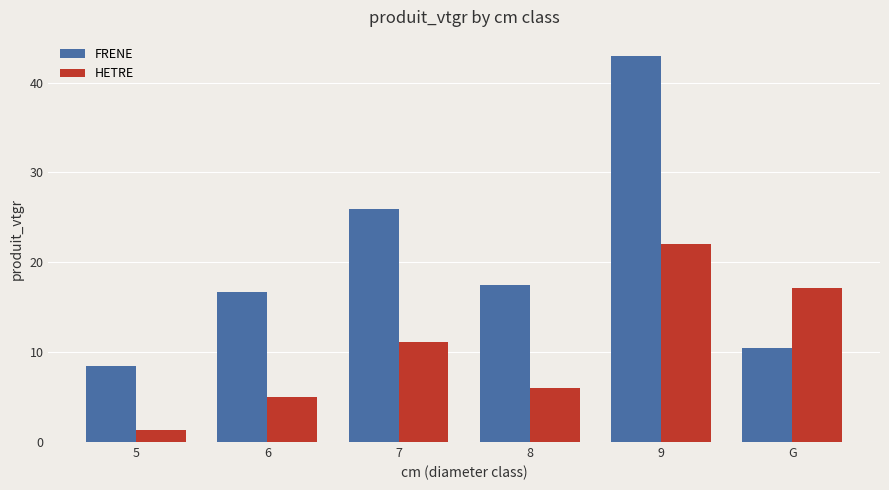

The value of HETRE at 5 is 1.3. True or false?

True